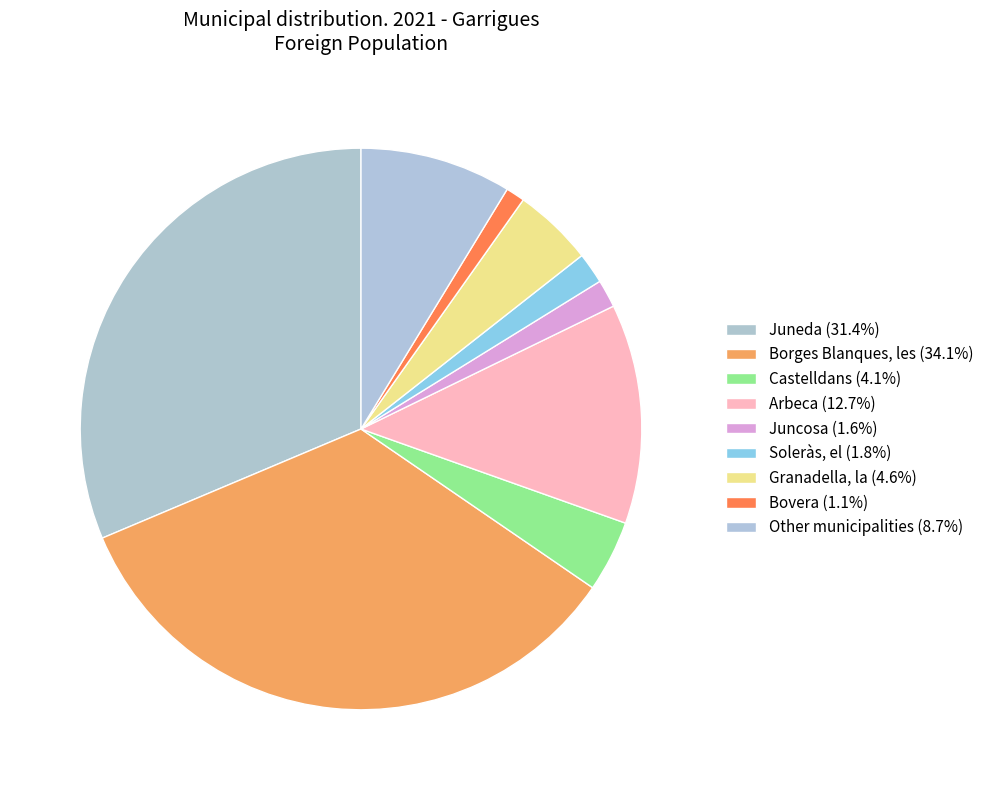

Count the number of slices in the pie.

9